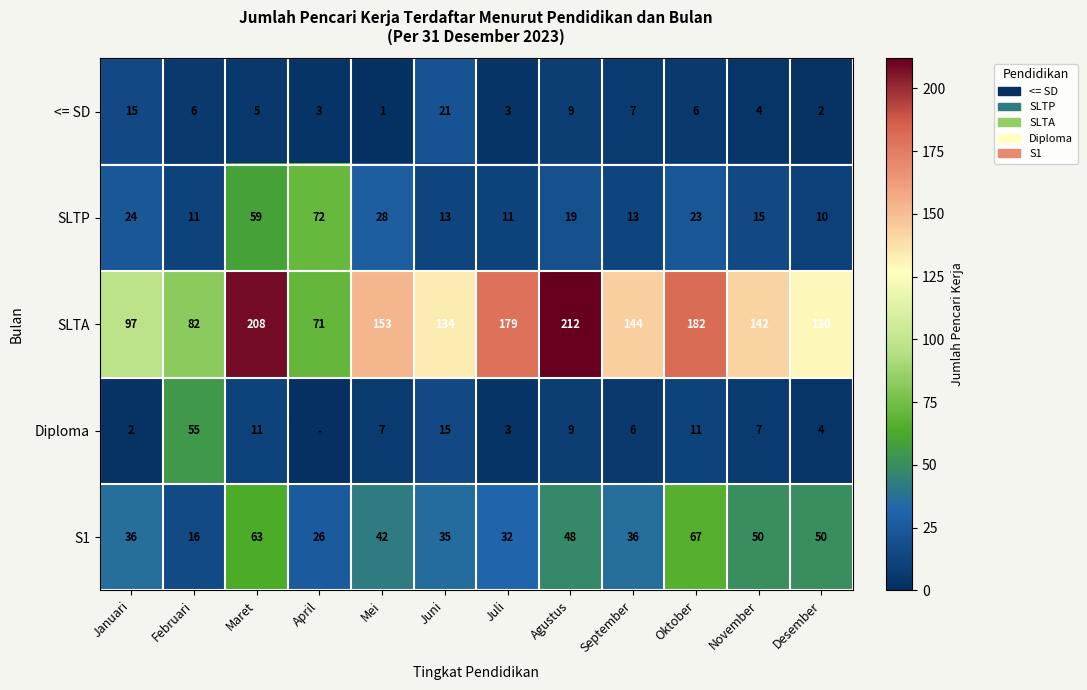

What is the average value of the SLTP series?

25